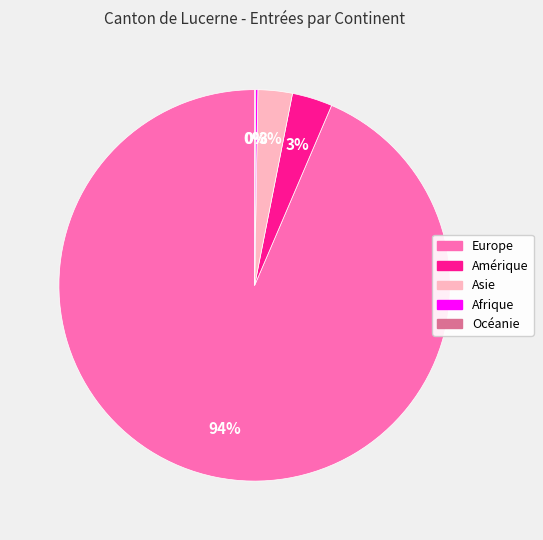

Is there a majority slice in this chart?

Yes